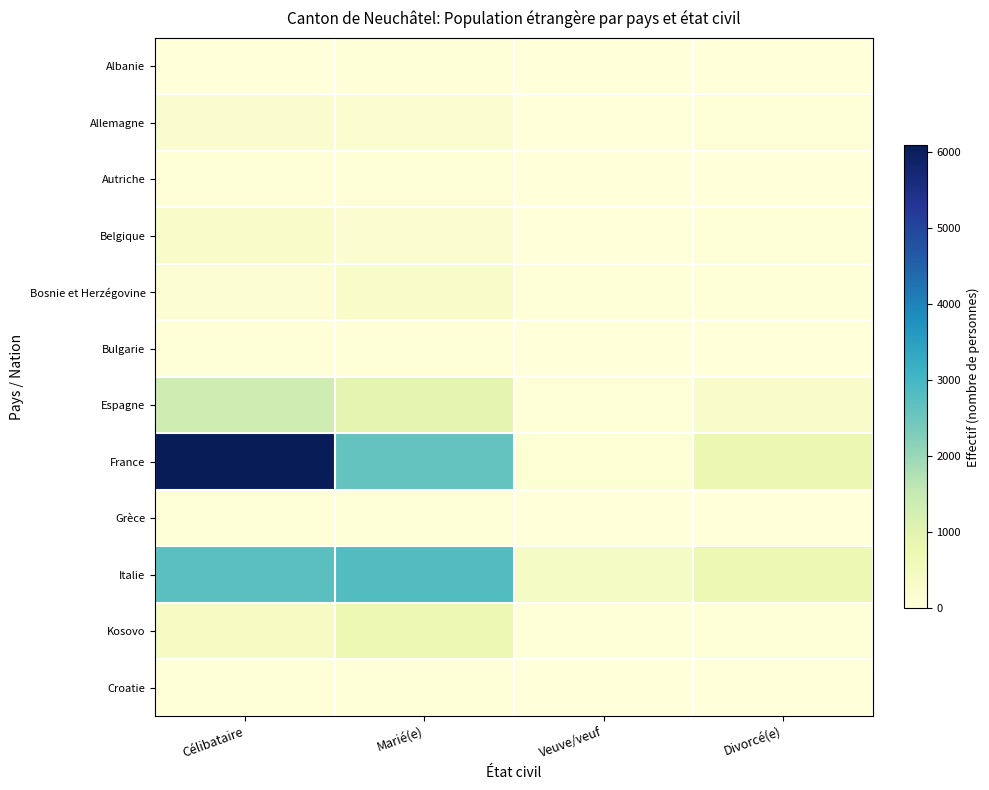

Between Célibataire and Marié(e), which series saw the biggest shift?

France